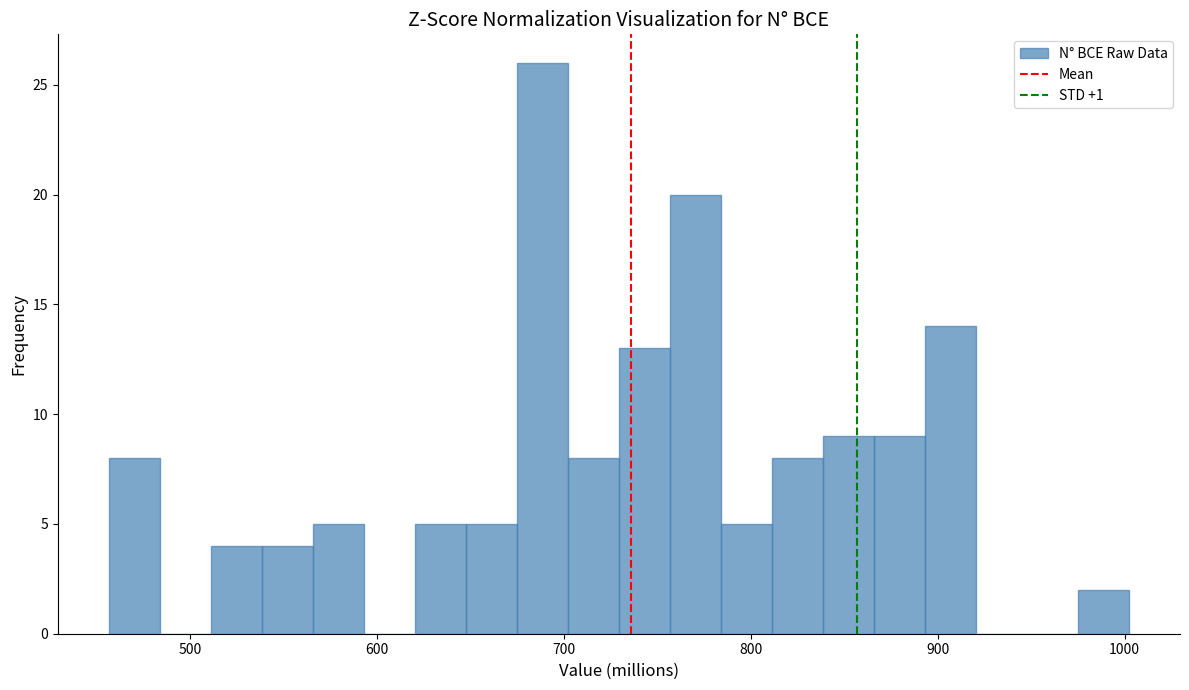

Read against the x-axis, roughly where is the centre of the tallest bar?

690